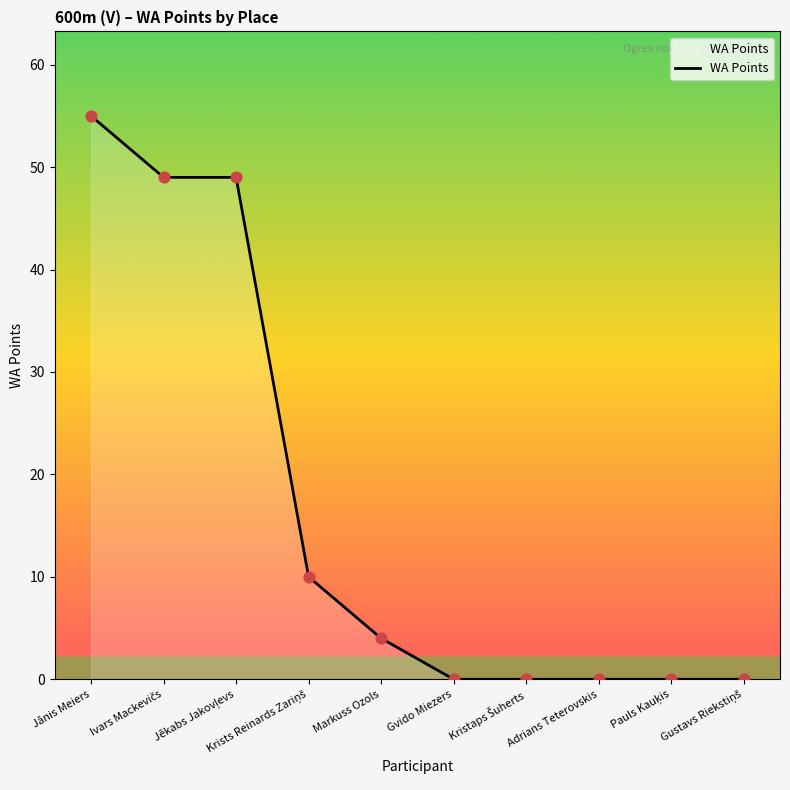

What is the maximum value shown in the chart?

55